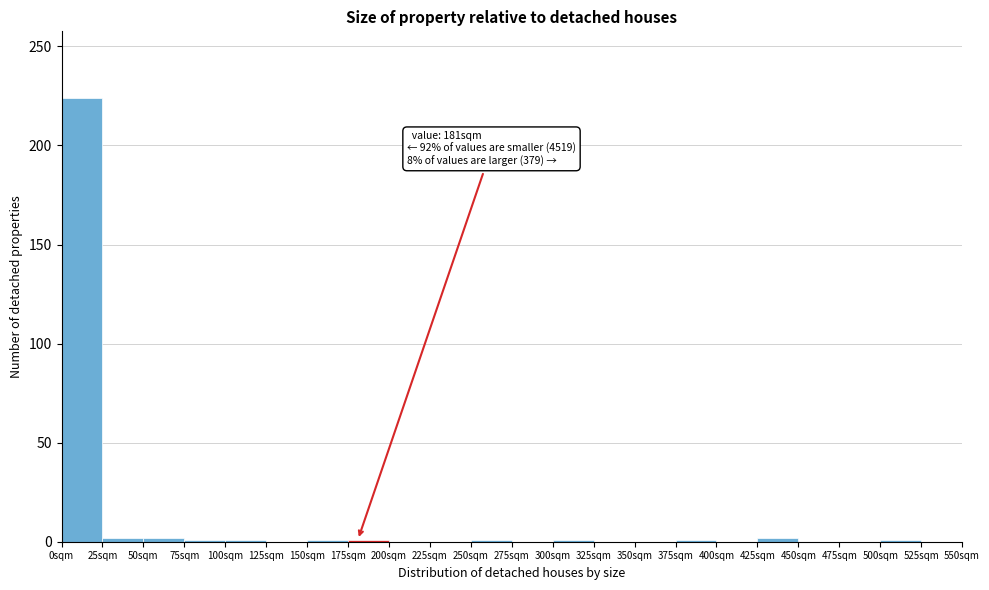

Over which range of the x-axis is the bar tallest?

0 to 25